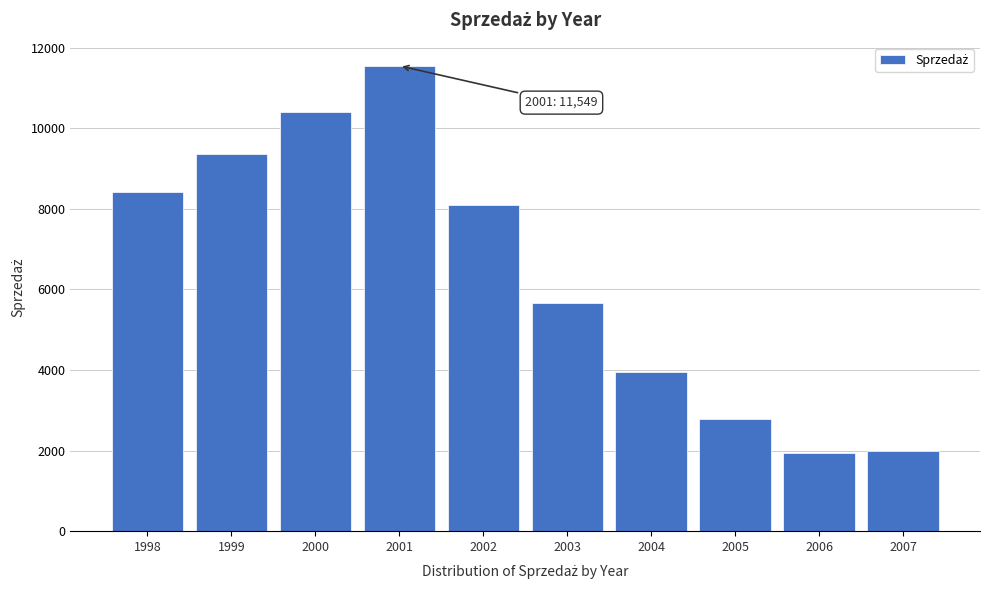

What is the change in value from 2001 to 2005?

-8776